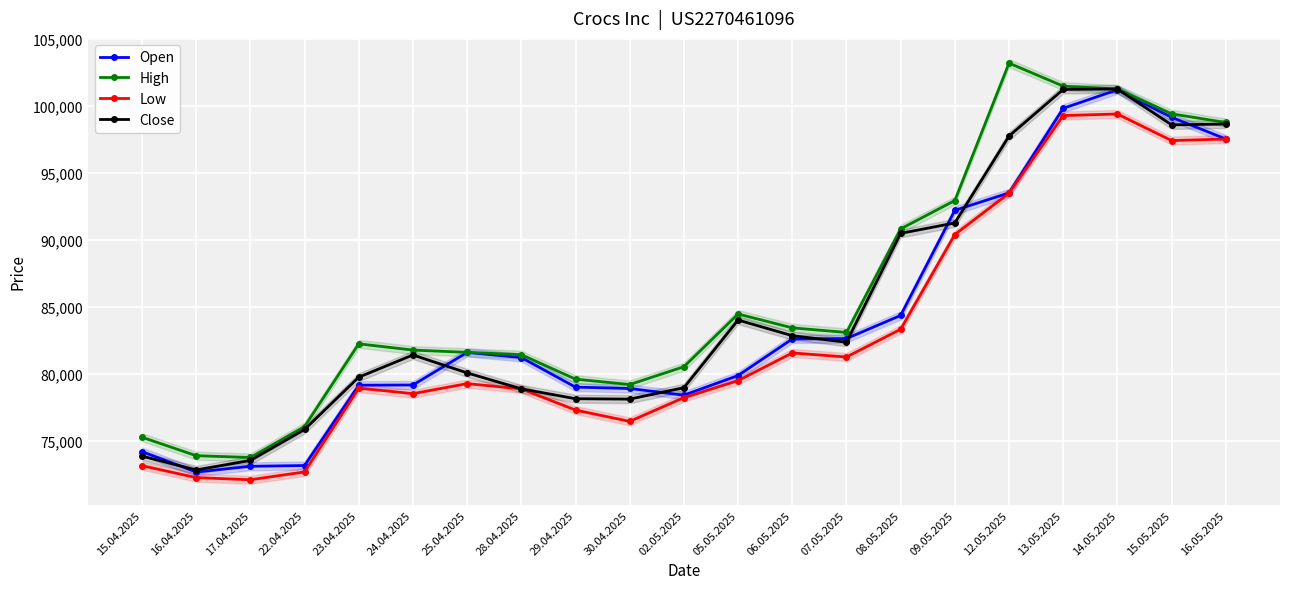

What are all the series names shown in the legend?

Open, High, Low, Close